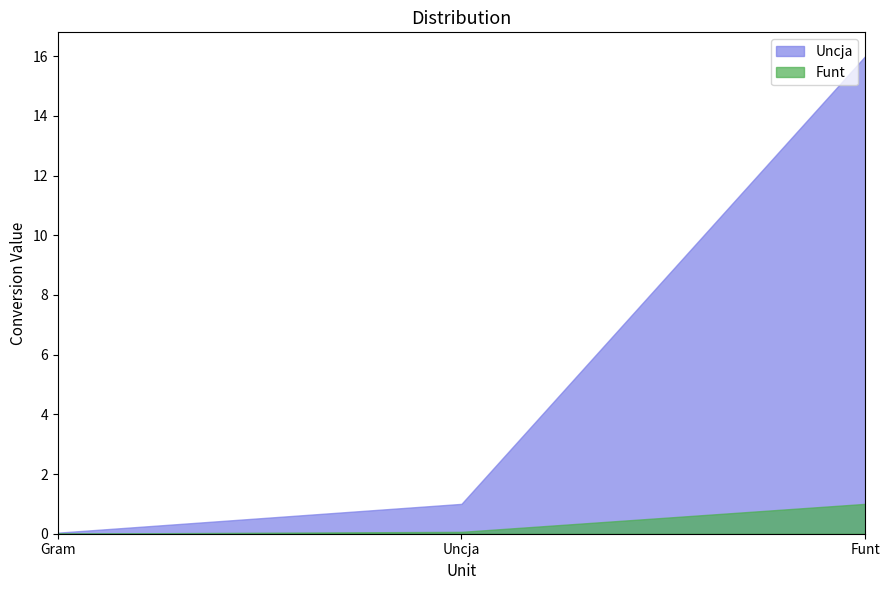

What position from the right is Gram?

3